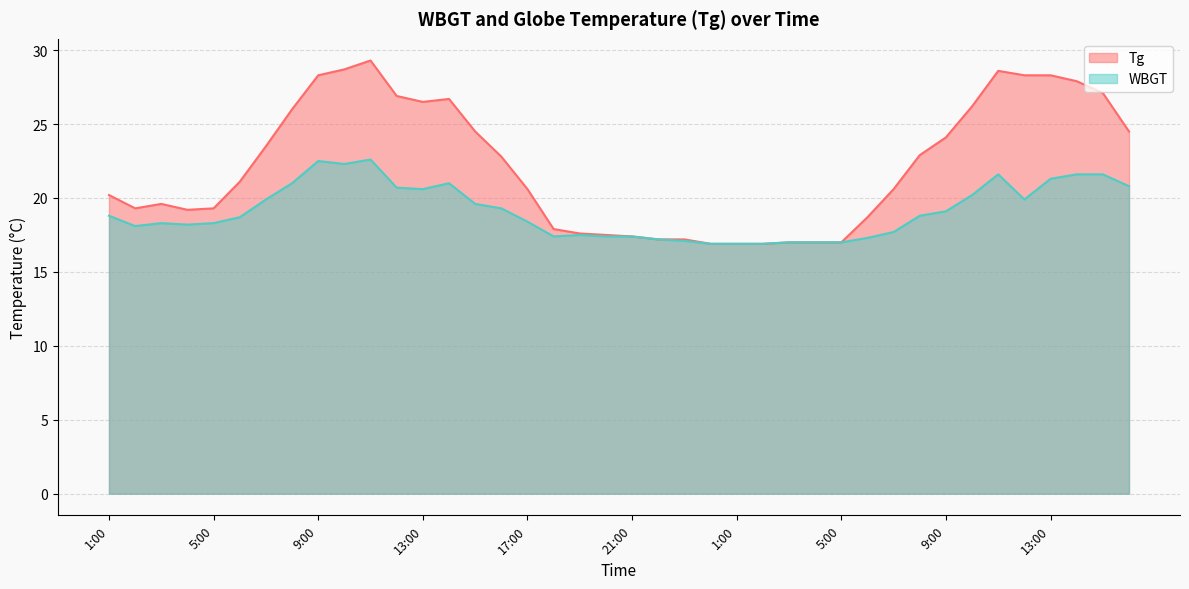

How many data points in WBGT are less than 18?

14